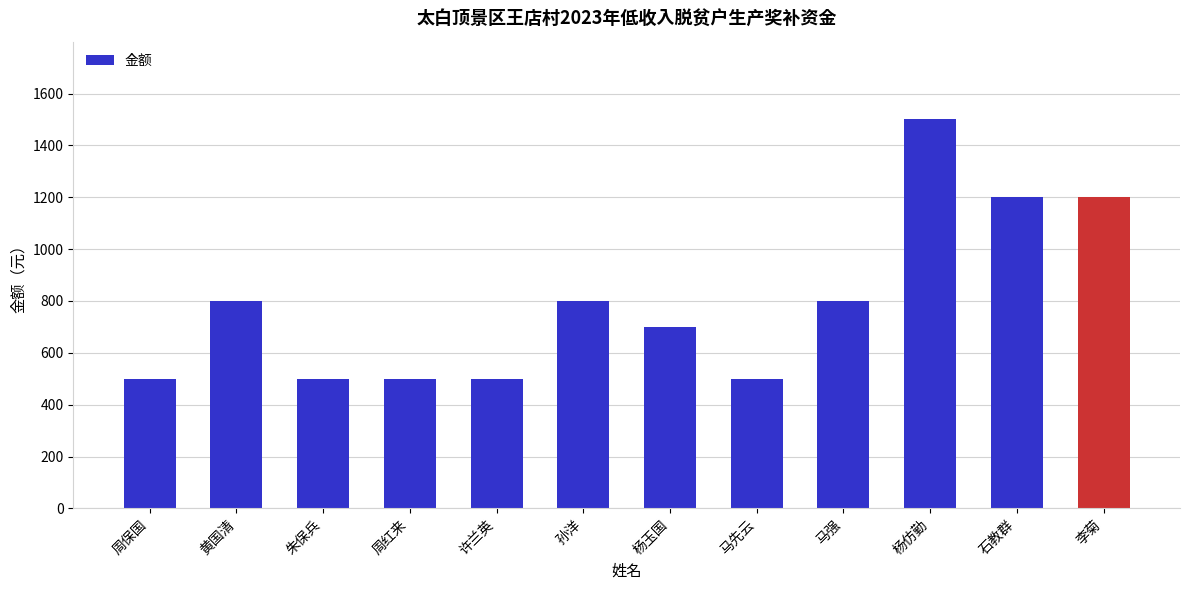

Is it true that the value at 朱保兵 is 500?

True